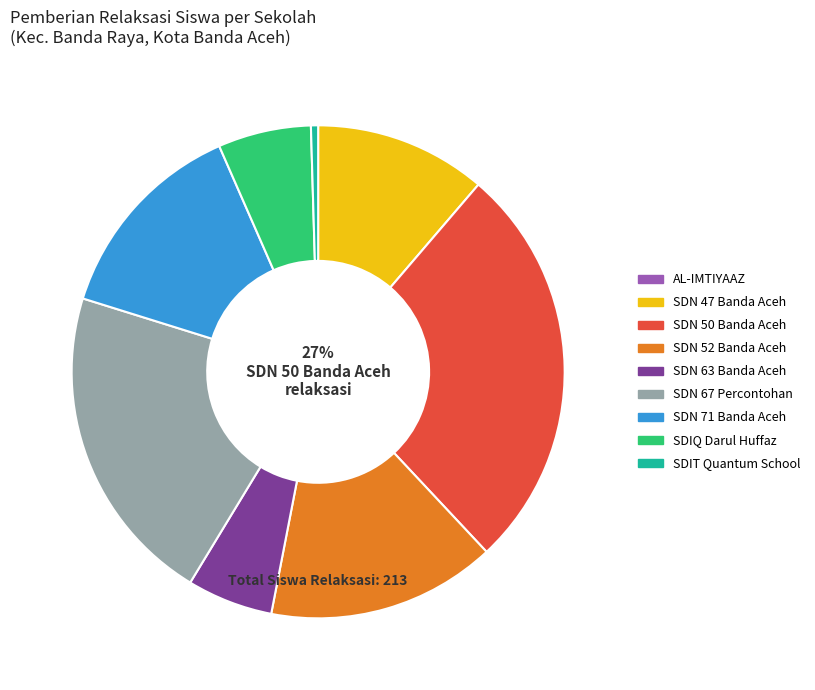

The SDN 47 Banda Aceh slice represents 11% of the pie. True or false?

True